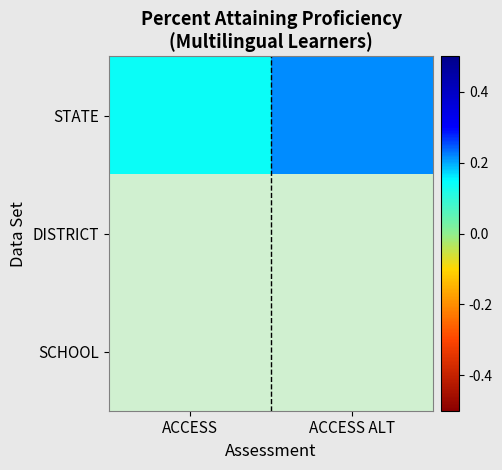

Which series has the largest total across all categories?

STATE